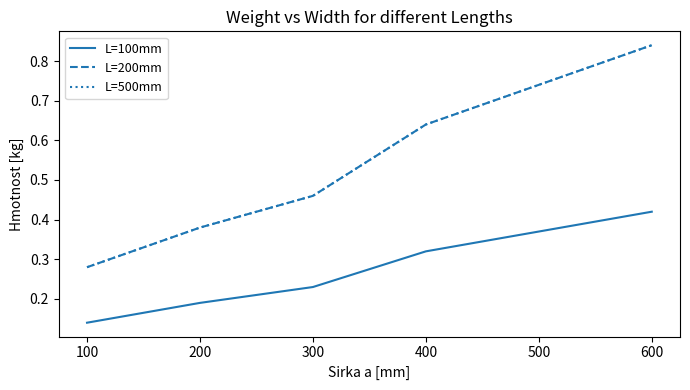

Does the chart have visible grid lines?

No